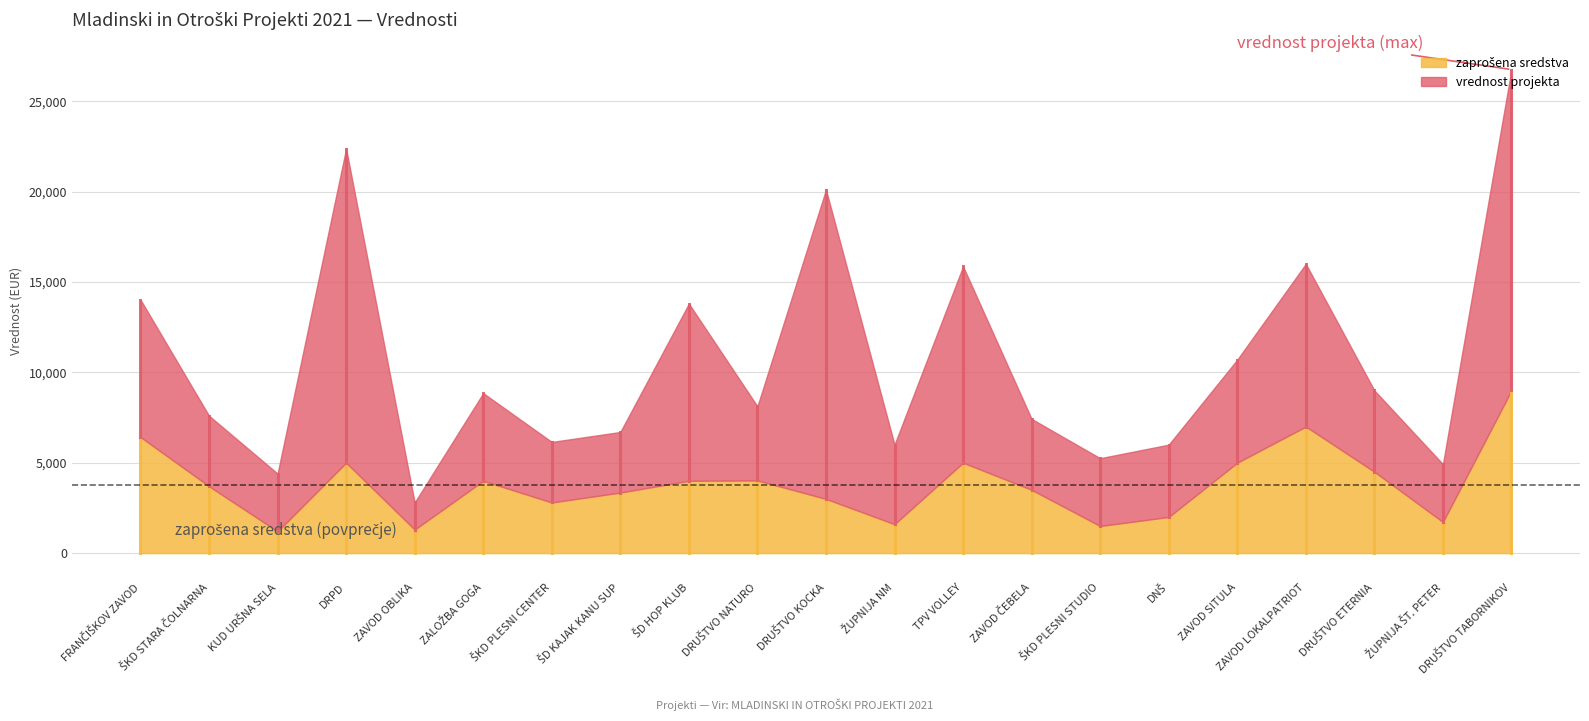

What is the minimum value shown in the chart?

1200